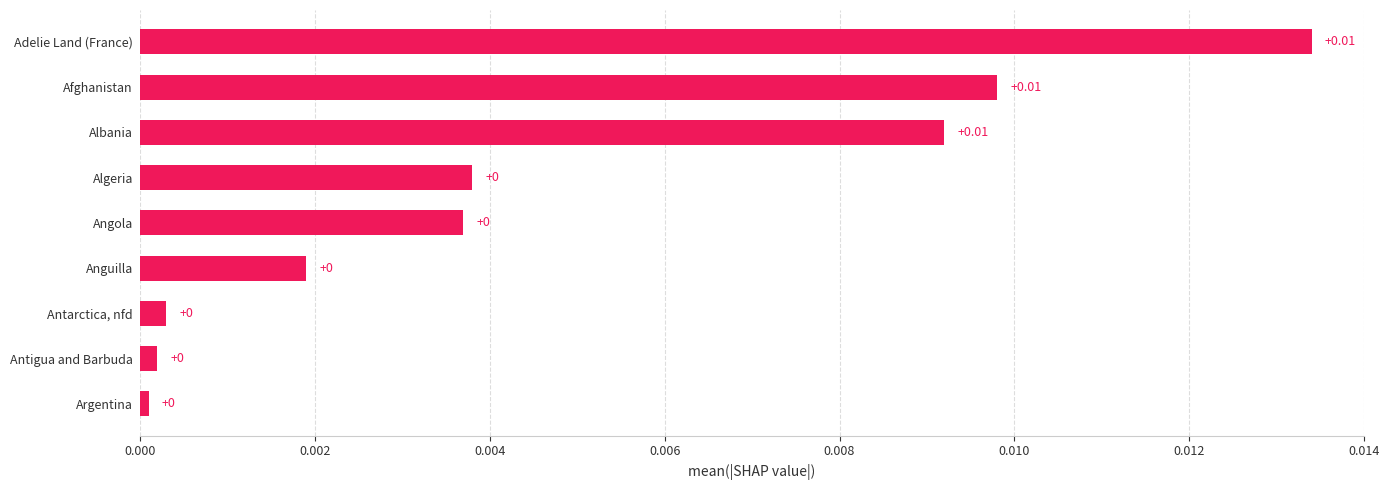

How many categories are shown in the chart?

9